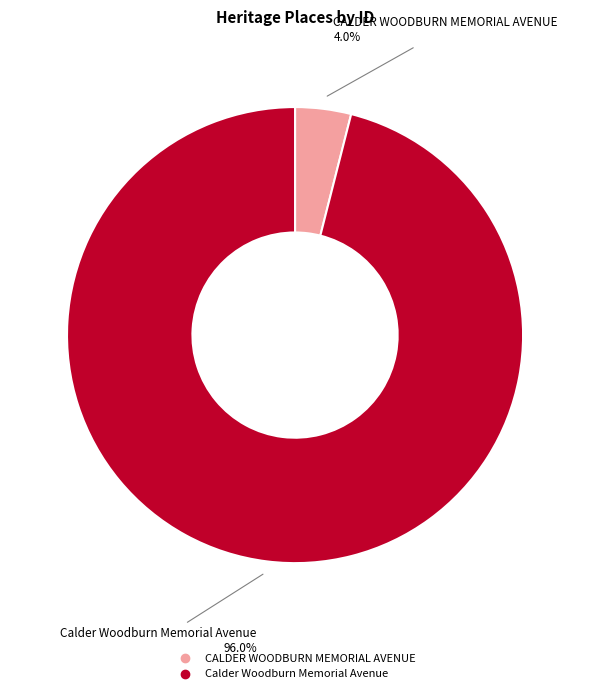

Is it true that CALDER WOODBURN MEMORIAL AVENUE is 17% of the pie?

False